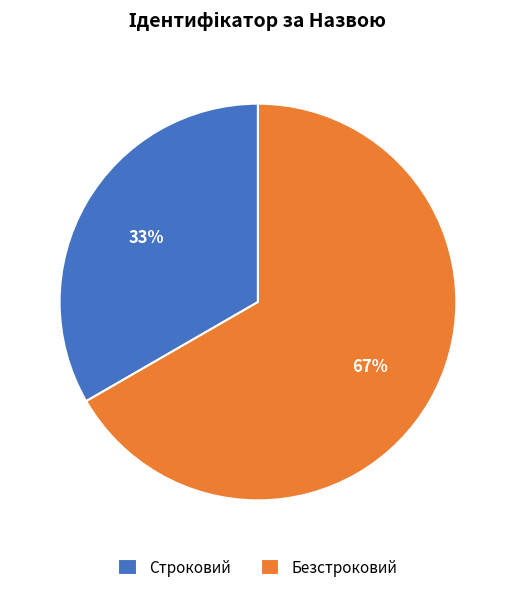

Is the sum of Строковий and Безстроковий greater than half?

Yes